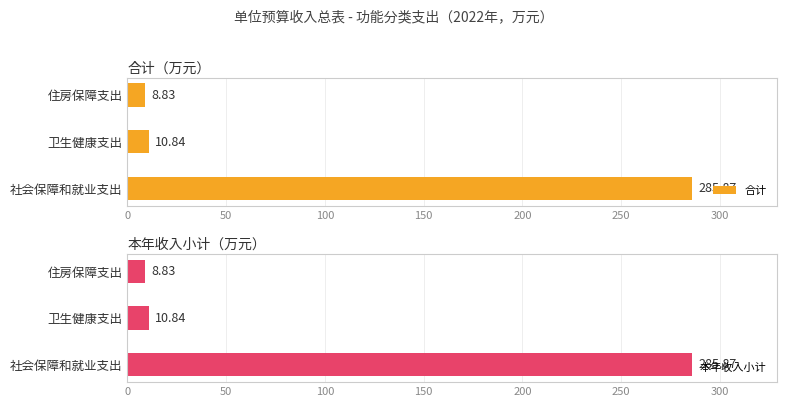

What is the minimum value for 合计?

8.8